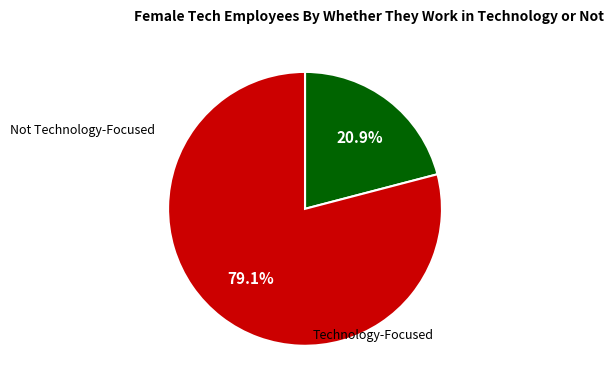

Count the number of slices in the pie.

2